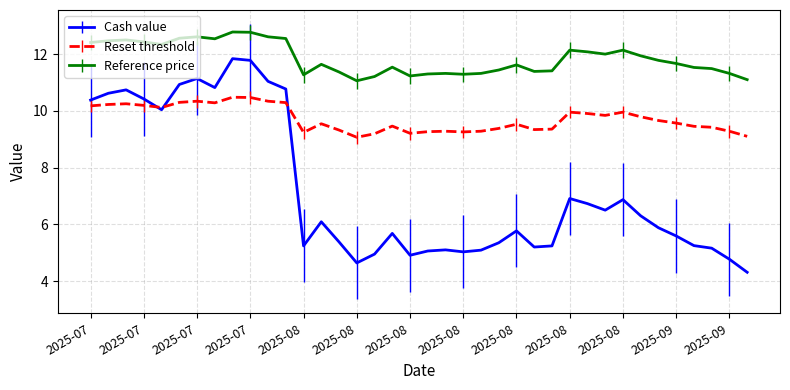

List the series in order of their overall mean, lowest first.

Cash value, Reset threshold, Reference price